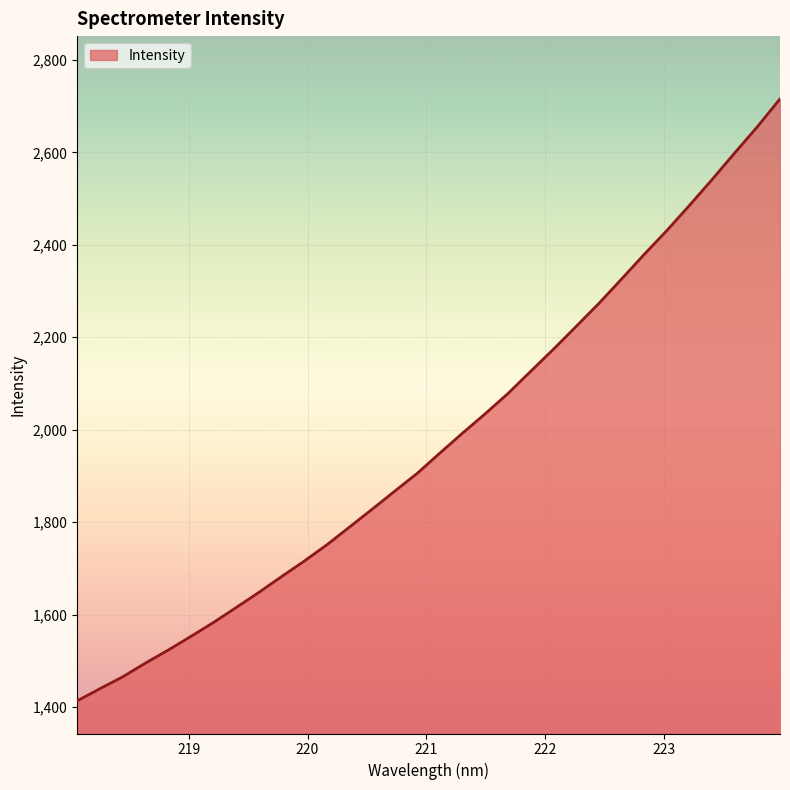

What is the greatest value displayed?

2715.9